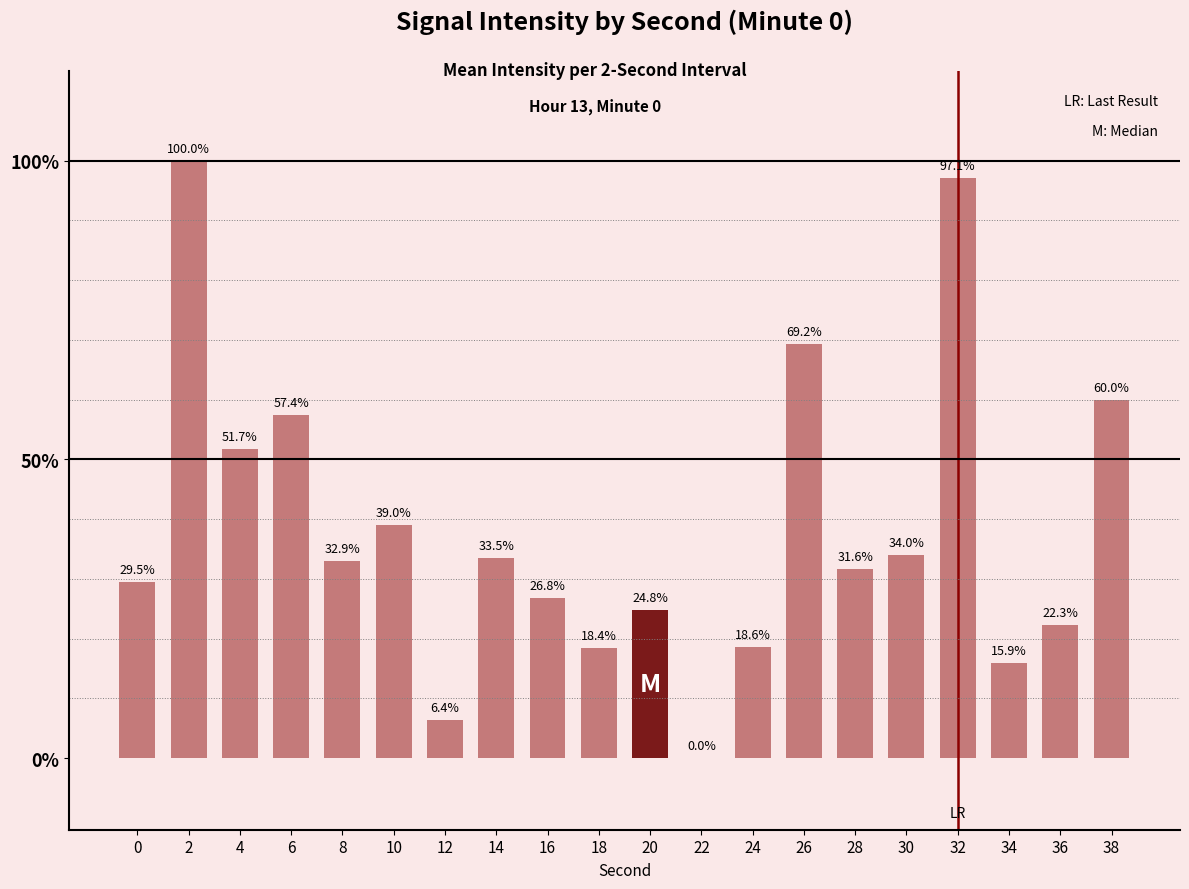

Where is the data nearest to the value 50?

4